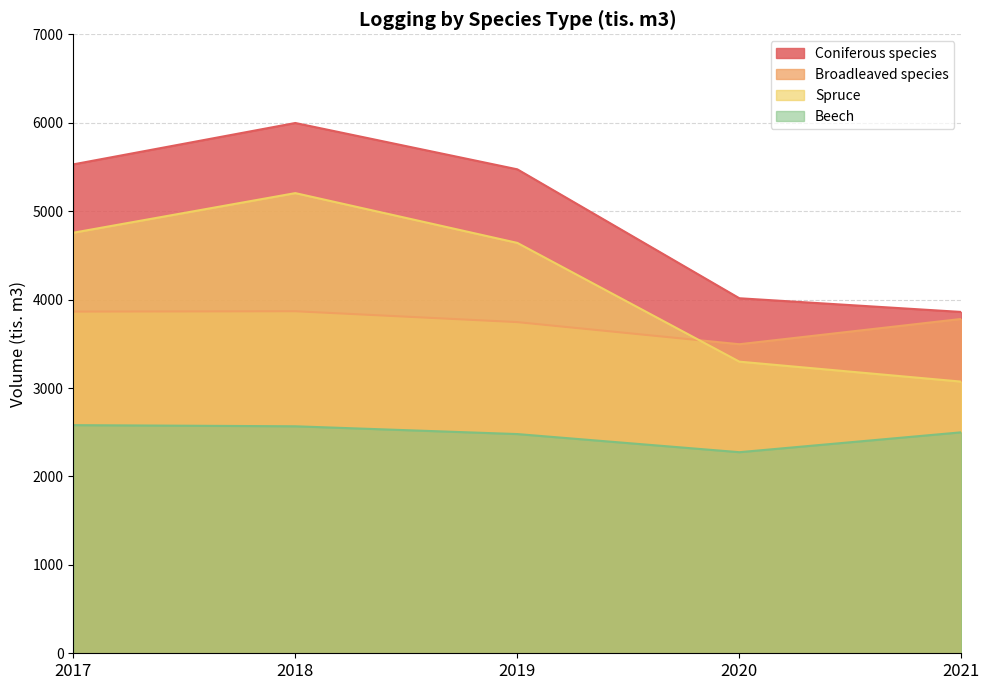

How many lines are shown in the chart?

4